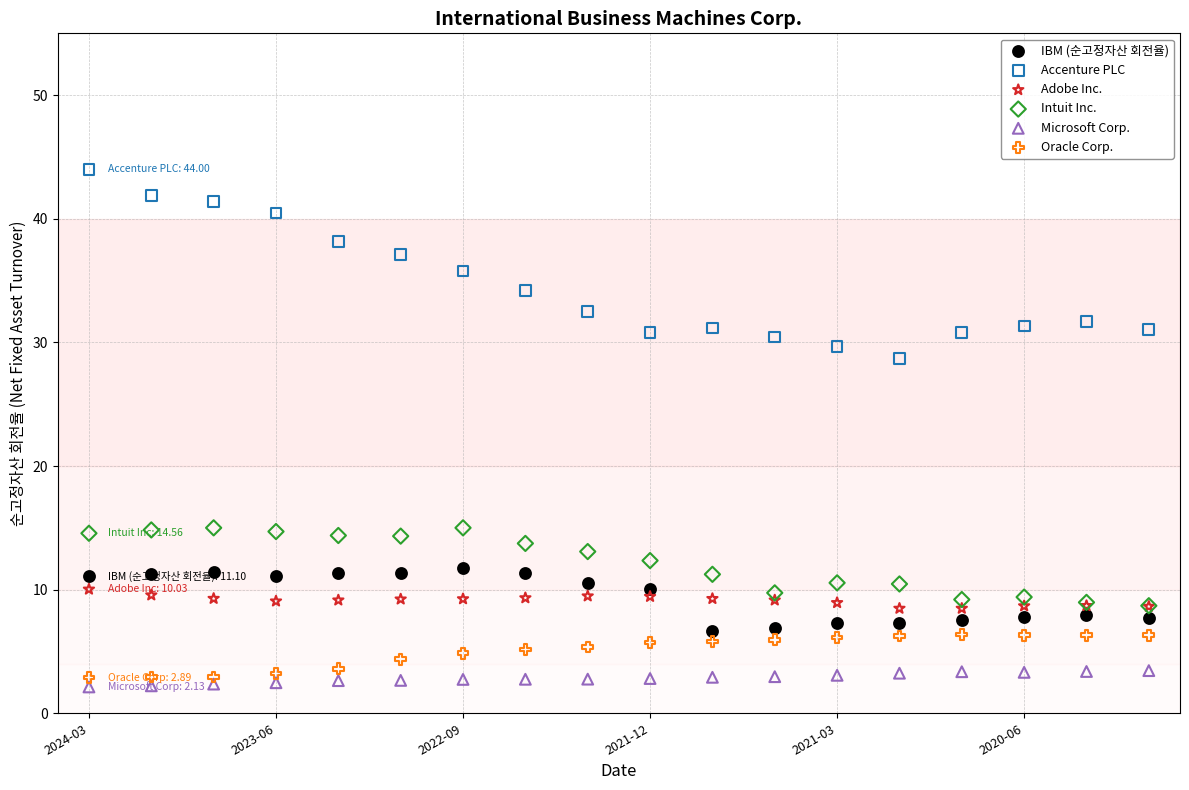

What are all the series names shown in the legend?

IBM (순고정자산 회전율), Accenture PLC, Adobe Inc., Intuit Inc., Microsoft Corp., Oracle Corp.